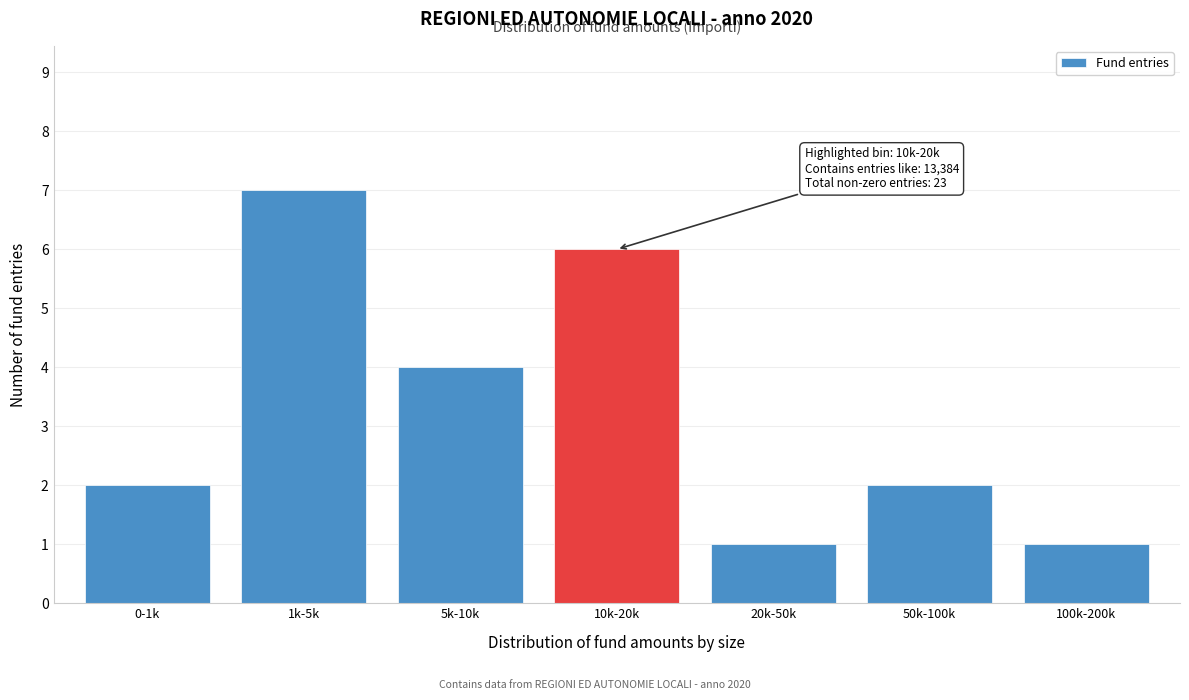

Reading left to right, extract all data points from this chart.

0-1k=2	1k-5k=7	5k-10k=4	10k-20k=6	20k-50k=1	50k-100k=2	100k-200k=1